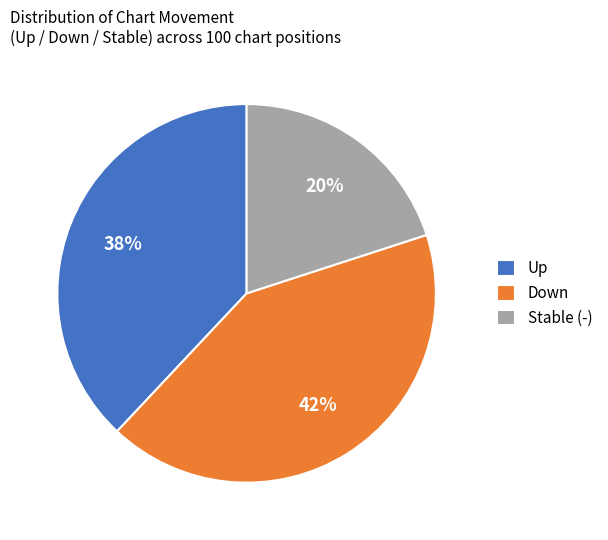

To the nearest percent, what is the difference between the largest and smallest slice percentages?

22%